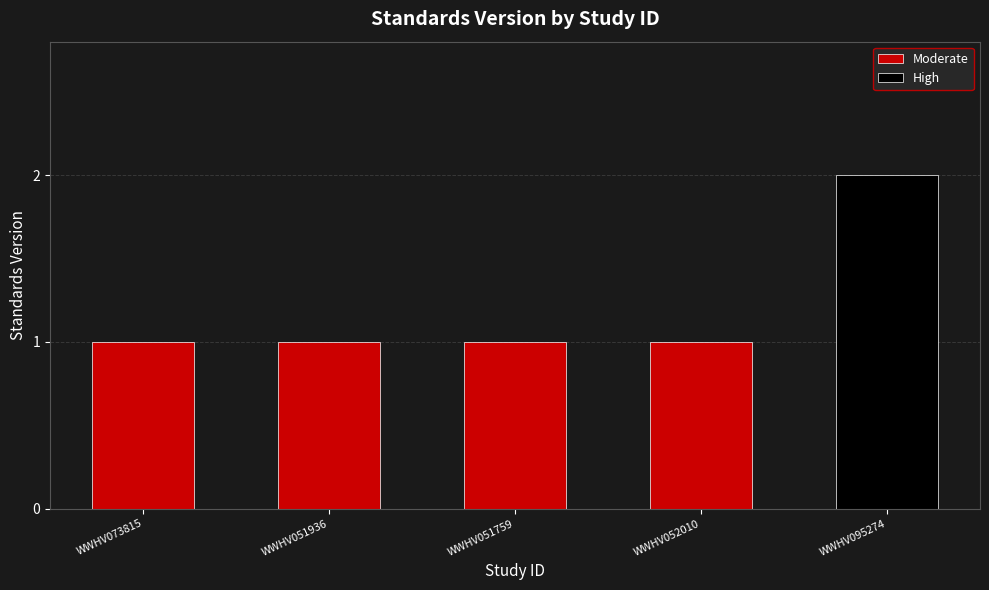

Rank the categories by value from highest to lowest.

WWHV095274, WWHV073815, WWHV051936, WWHV051759, WWHV052010